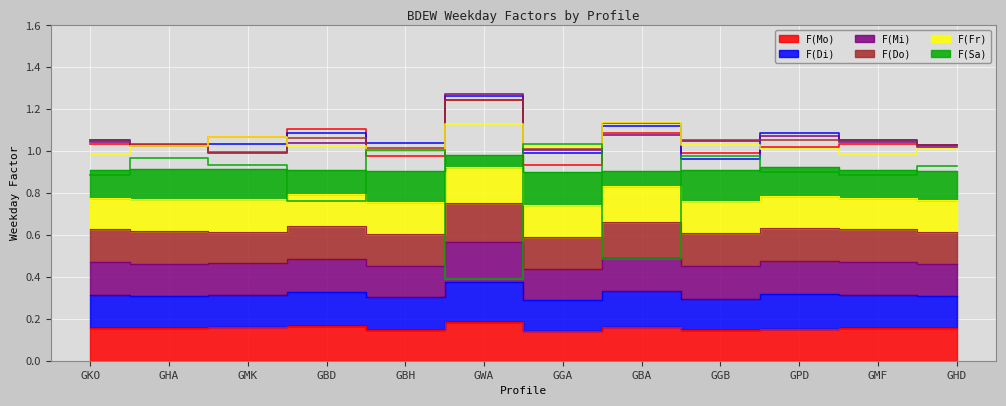

Is the value of F(Di) at GBD greater than the value of F(Mi) at GBD?

Yes